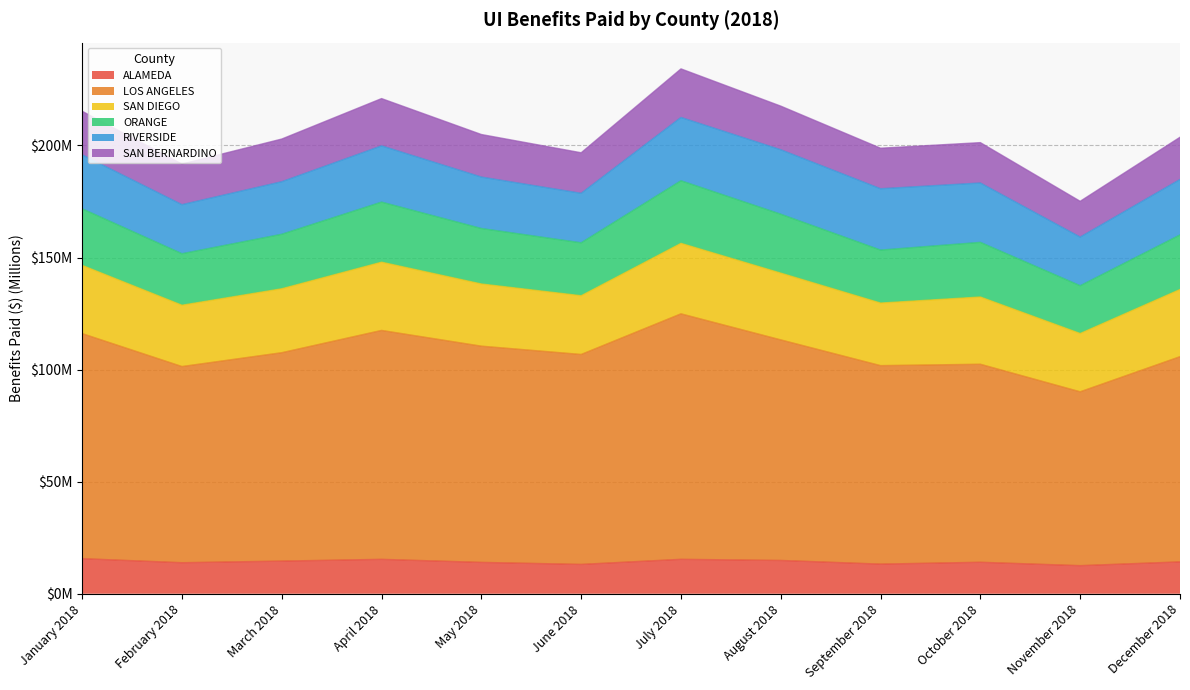

How many data points in ALAMEDA are above 14?

7